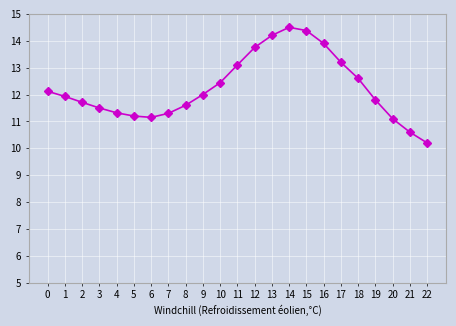

Approximately how many times larger is the value at 22 compared to 13?

0.7